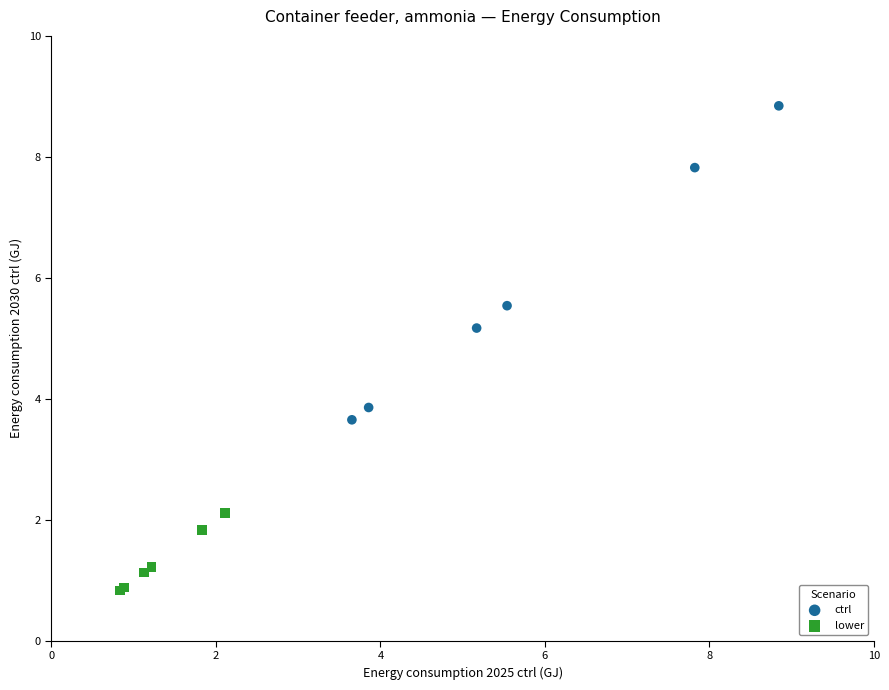

What are all the series names shown in the legend?

ctrl, lower